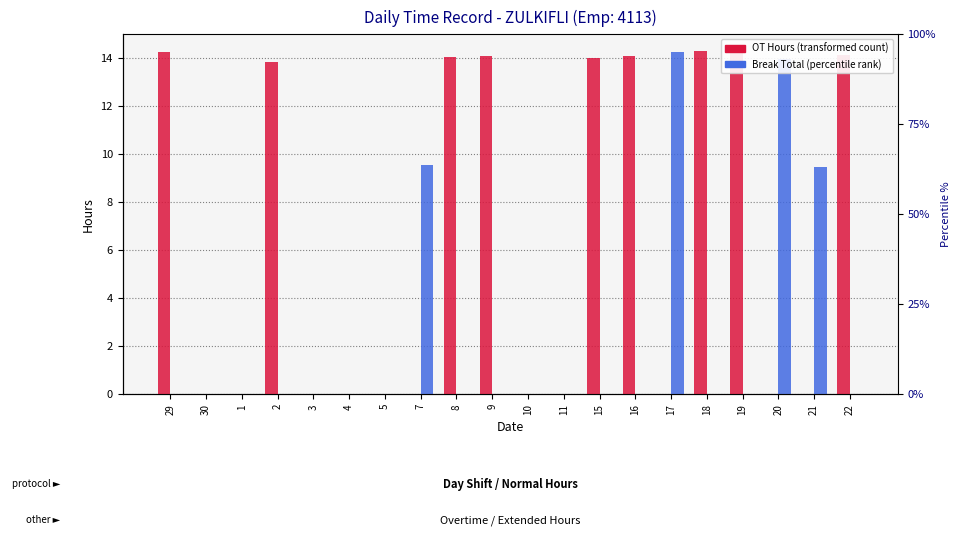

List the labels in order of Break Total (hours) value, smallest first.

29, 30, 1, 2, 3, 4, 5, 8, 9, 10, 11, 15, 16, 18, 19, 22, 21, 7, 20, 17